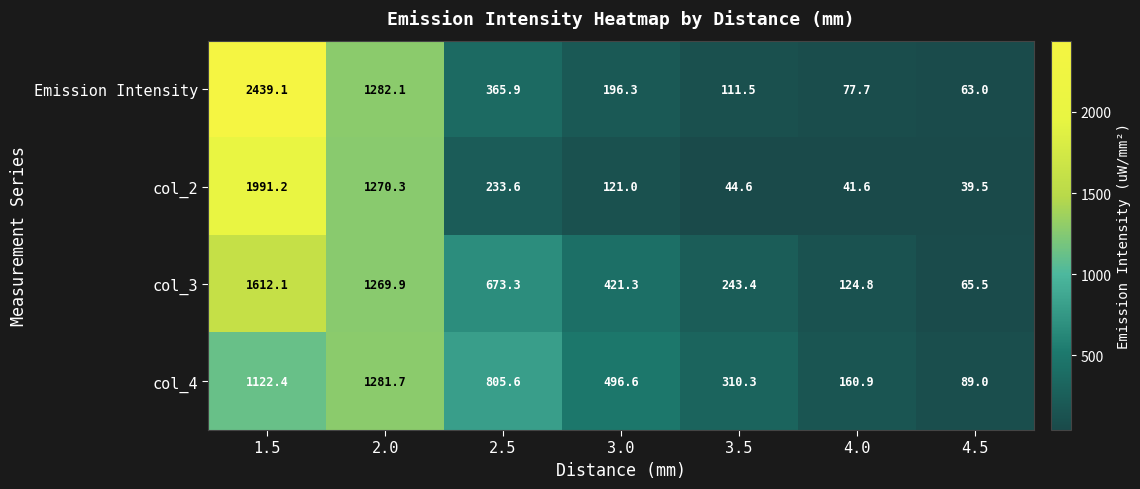

Which series has the widest spread of values?

Emission Intensity